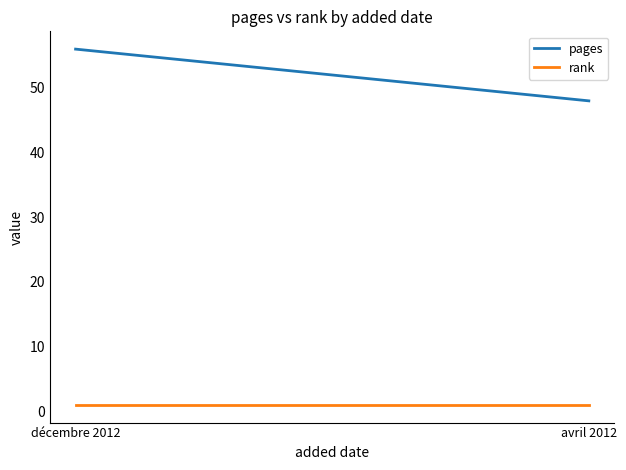

What is the difference between the pages values at décembre 2012 and avril 2012?

8